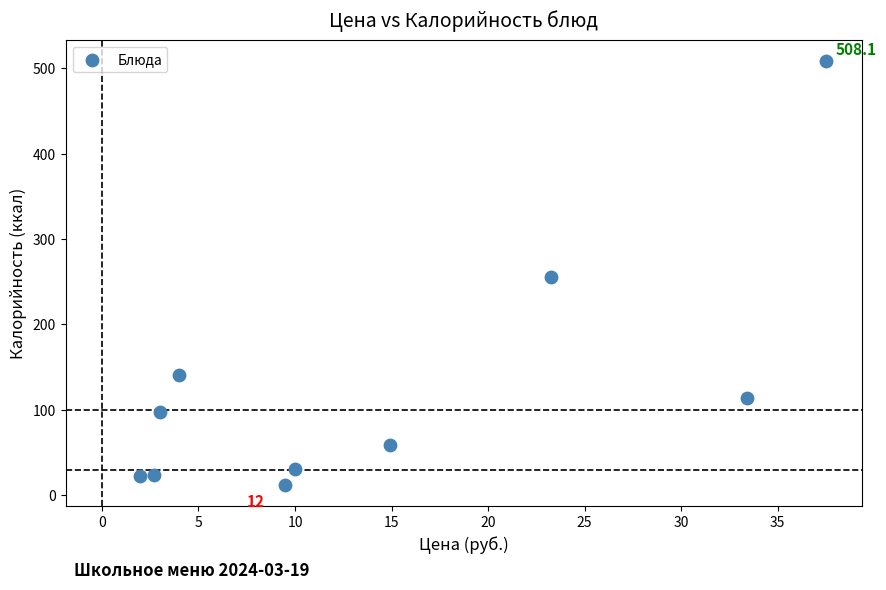

What is the average Y value?

126.6